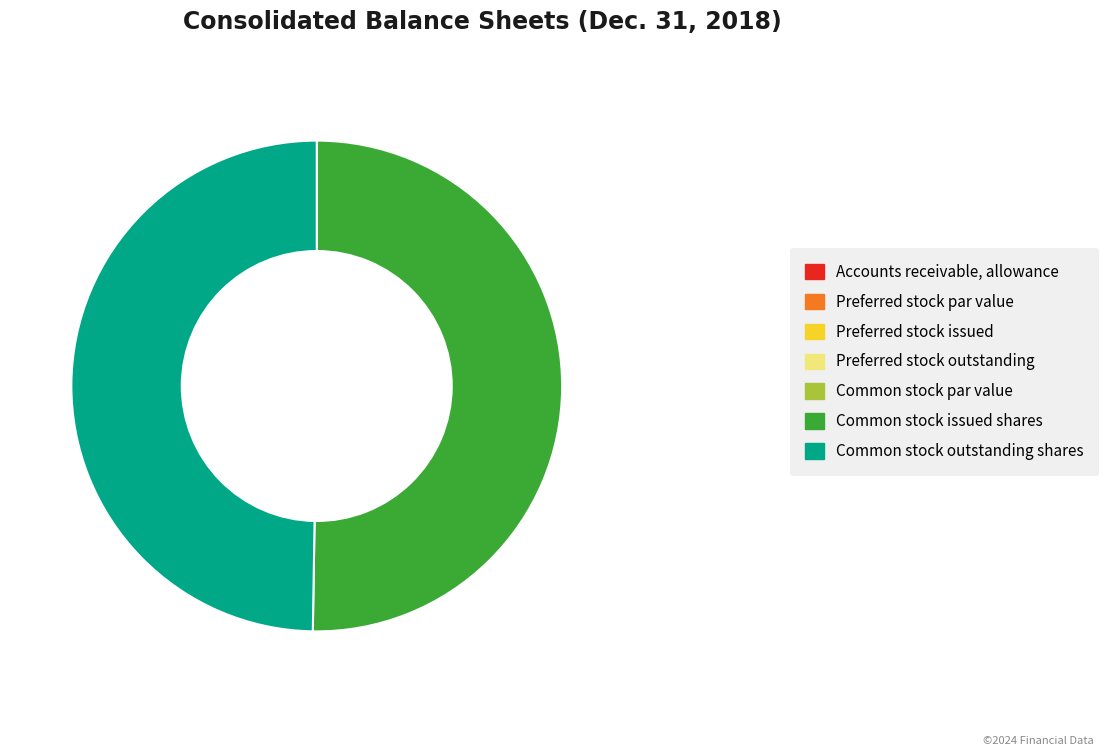

The Common stock outstanding shares slice represents 50% of the pie. True or false?

True